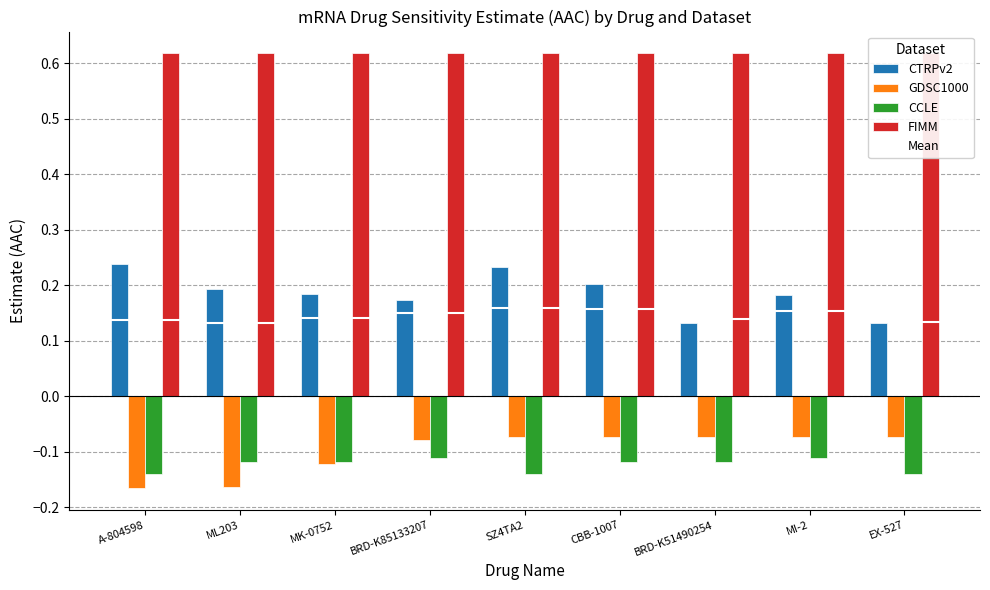

Count the number of categories in the chart.

9